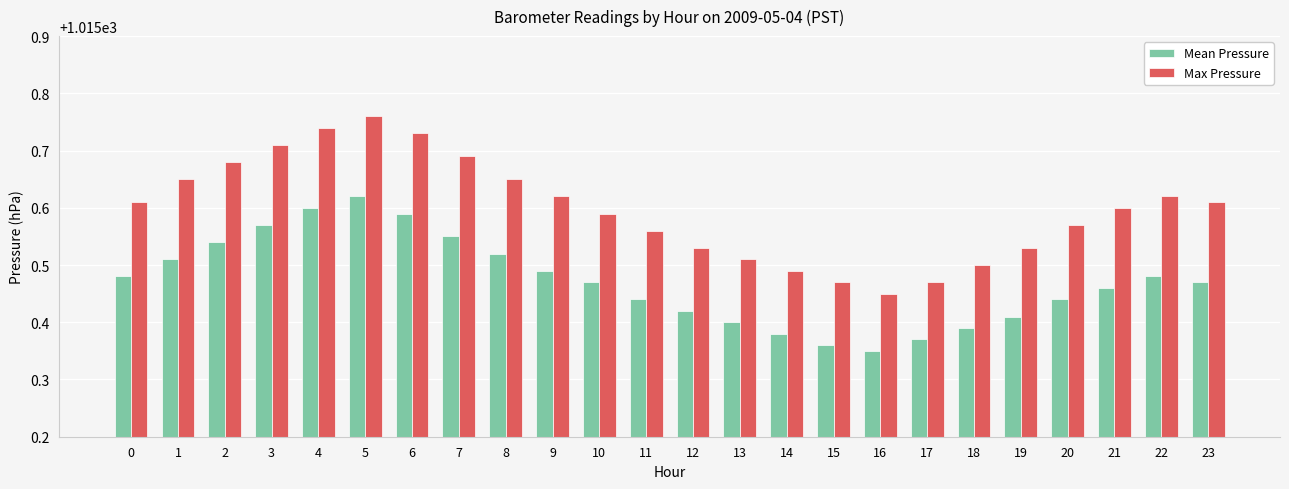

Is it true that Max Pressure equals 628.2 at 19?

False